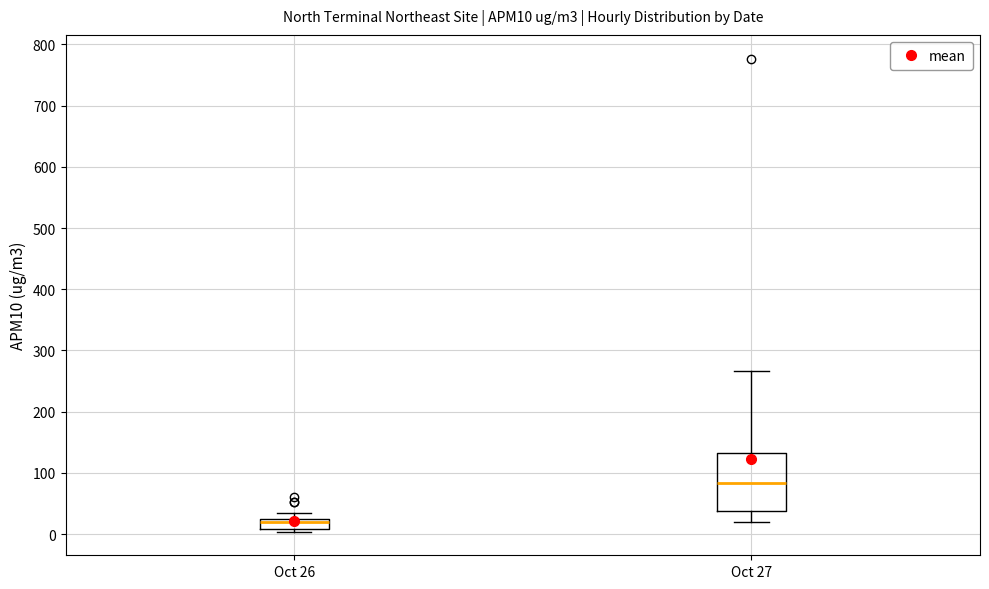

Reading left to right, transcribe this box plot: for each box, give where its median line is, the range the box spans, and where its two whiskers end, as read against the y-axis. The values are not printed on the chart, so give them approximately, as read against the axis.

Oct 26: median 20 (just below the box's upper edge), box 10 to 20, whiskers 0 to 30
Oct 27: median 80, box 40 to 130, whiskers 20 to 270